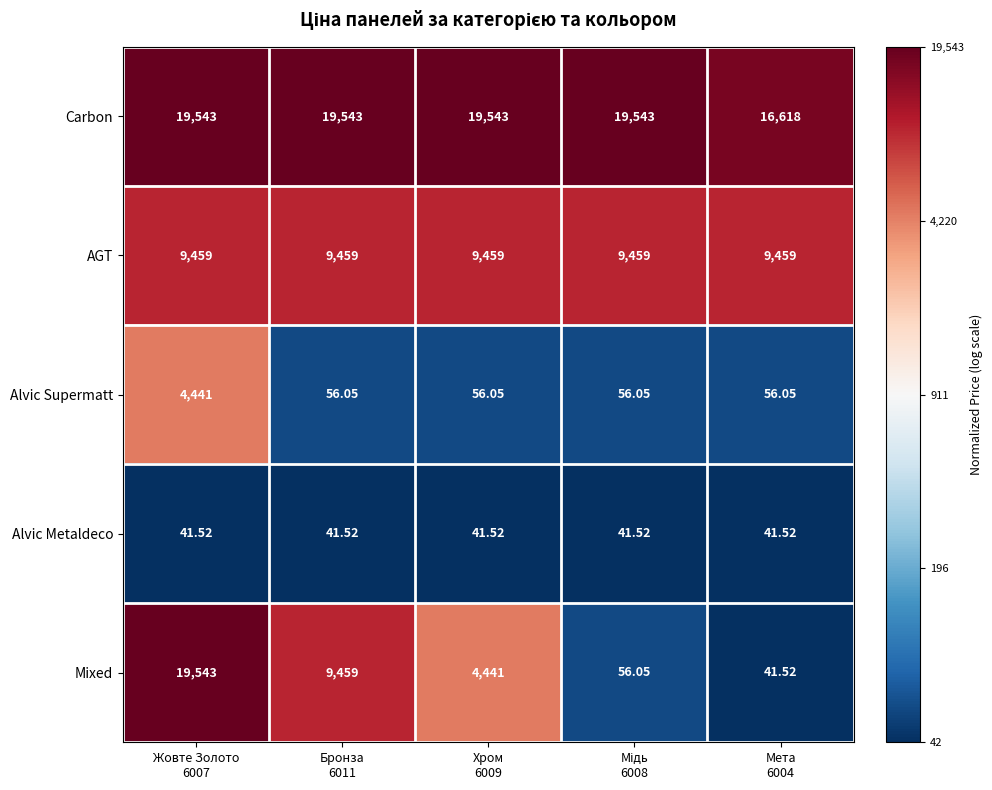

What is the spread (max minus min) of values at Бронза
6011?

19501.5